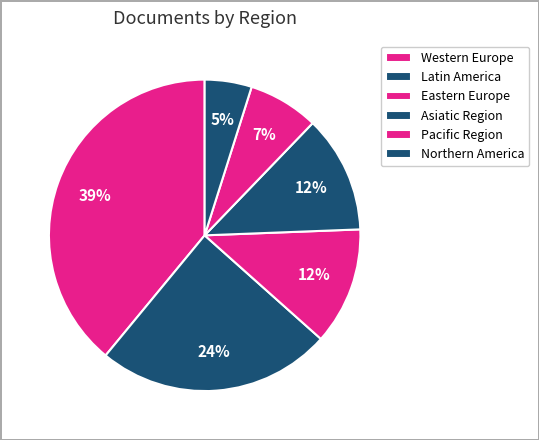

How many segments does this pie chart have?

6